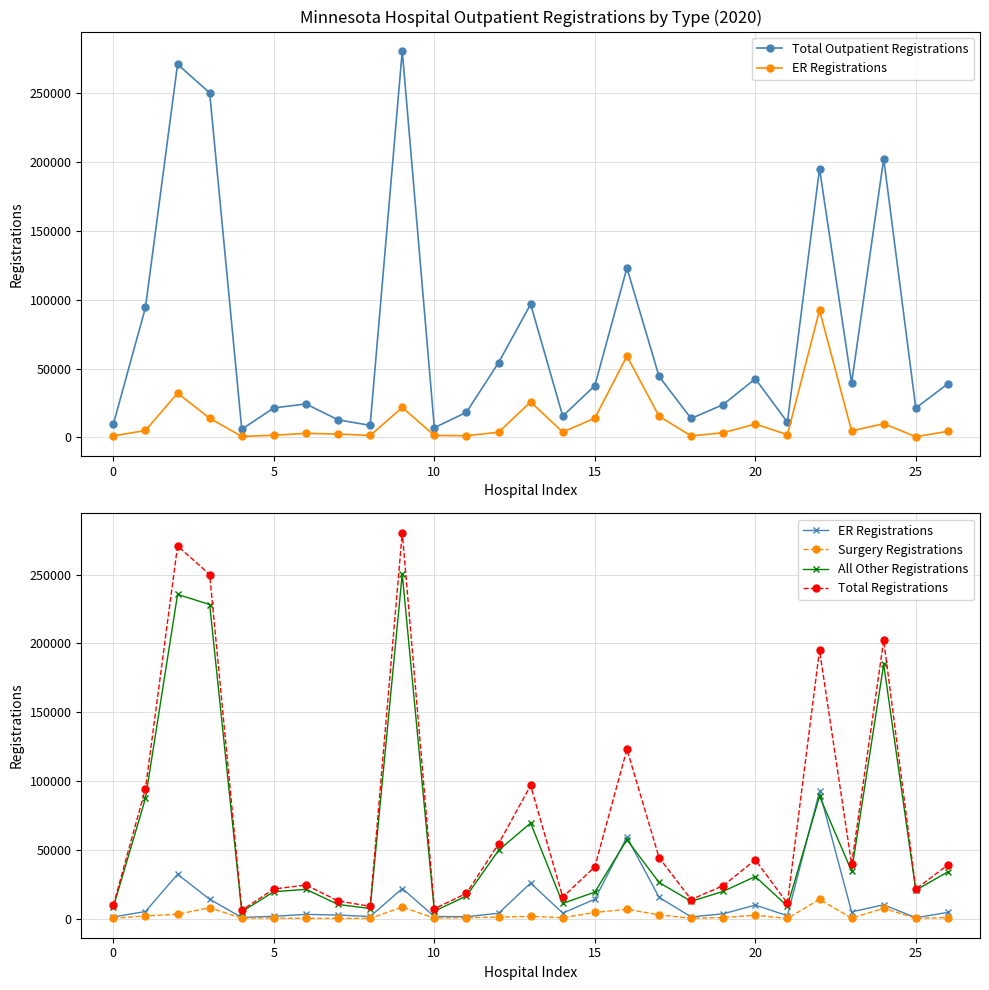

How many values in the Surgery Registrations series exceed 605?

13